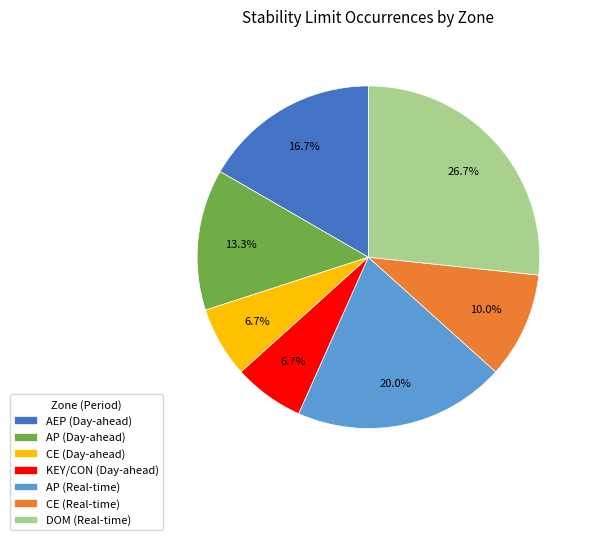

Does AP (Day-ahead) account for over 50% of the chart?

No